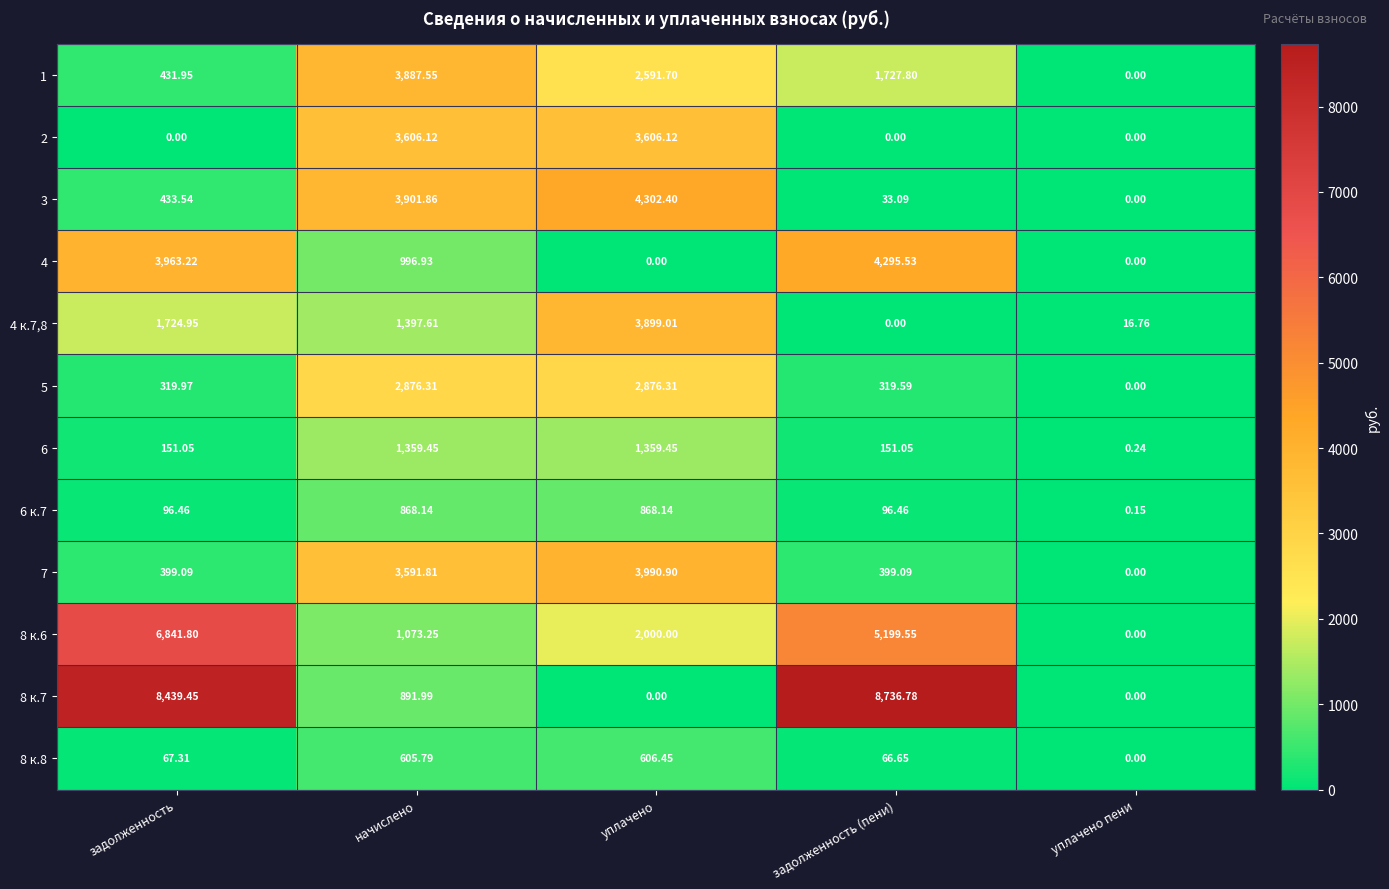

At which label is 8 к.8 closest to 303?

задолженность